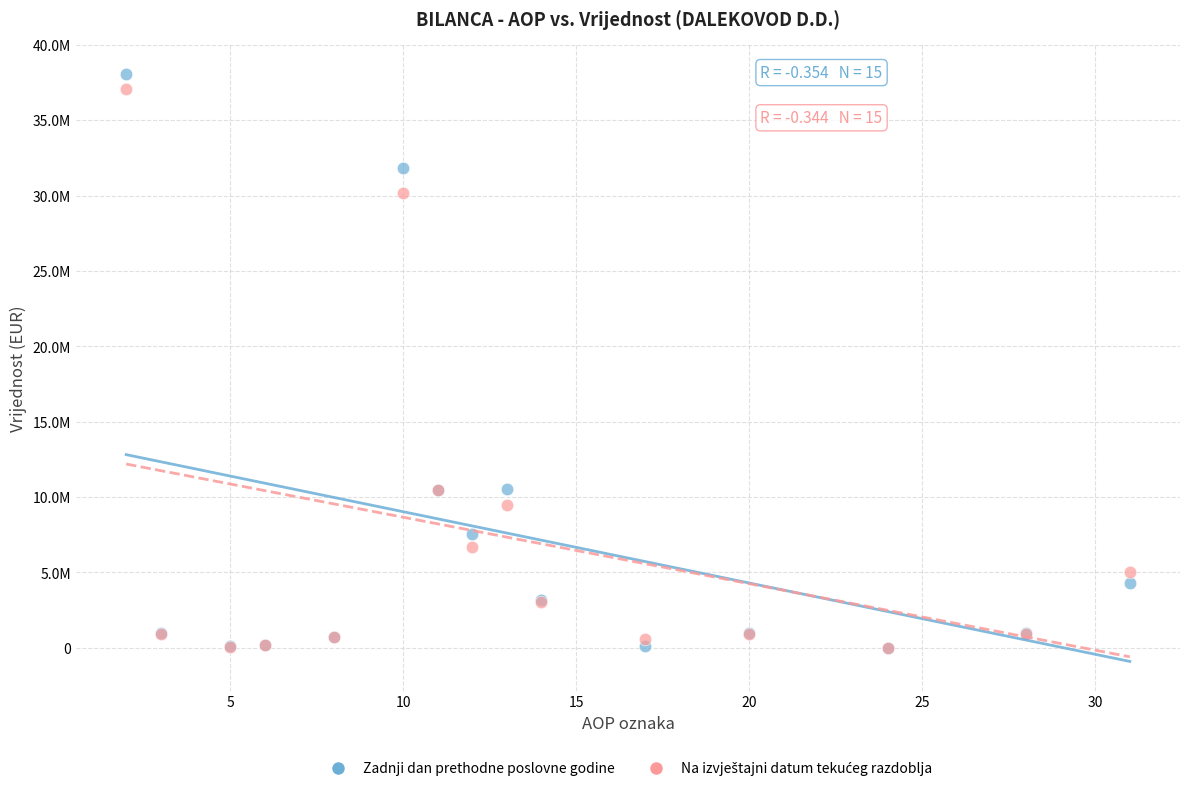

Which series reaches the maximum Y coordinate?

Zadnji dan prethodne poslovne godine